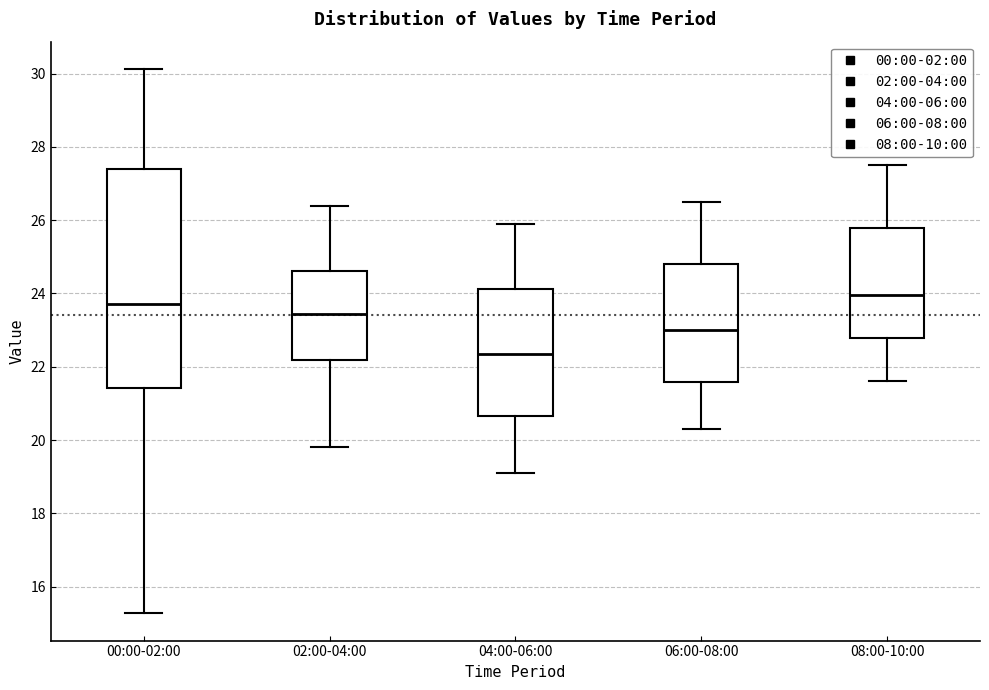

Reading left to right, transcribe this box plot: for each box, give where its median line is, the range the box spans, and where its two whiskers end, as read against the y-axis. The values are not printed on the chart, so give them approximately, as read against the axis.

00:00-02:00: median 23.8, box 21.4 to 27.4, whiskers 15.2 to 30.2
02:00-04:00: median 23.4, box 22.2 to 24.6, whiskers 19.8 to 26.4
04:00-06:00: median 22.4, box 20.6 to 24.2, whiskers 19.2 to 26.0
06:00-08:00: median 23.0, box 21.6 to 24.8, whiskers 20.4 to 26.6
08:00-10:00: median 24.0, box 22.8 to 25.8, whiskers 21.6 to 27.6